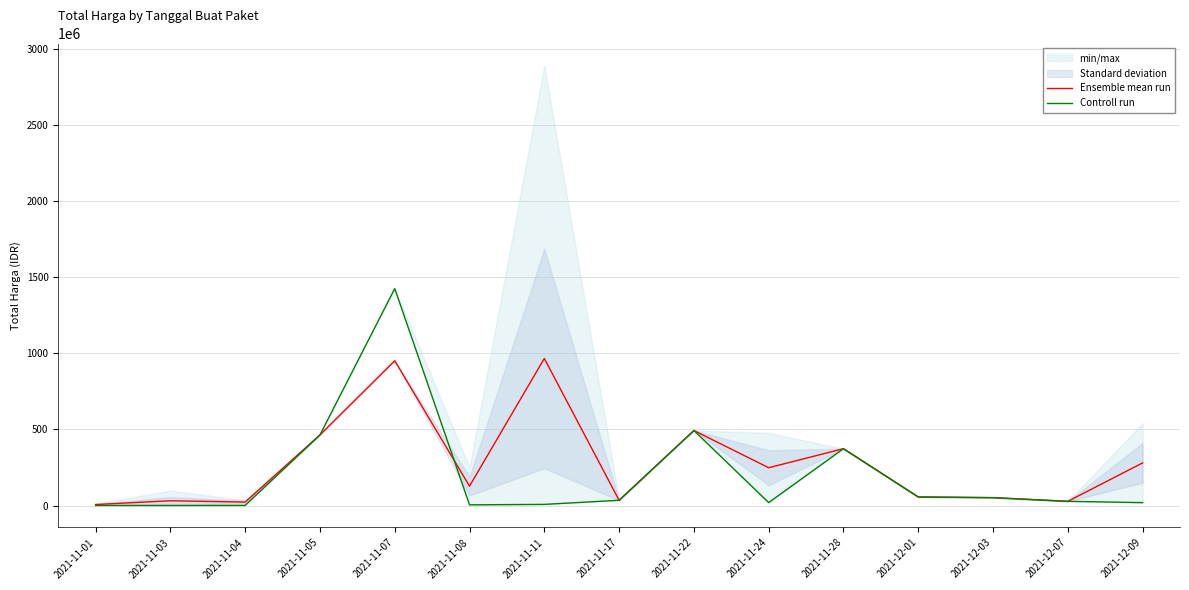

At 2021-11-01, list the series in order from smallest to largest.

Controll run, Ensemble mean run